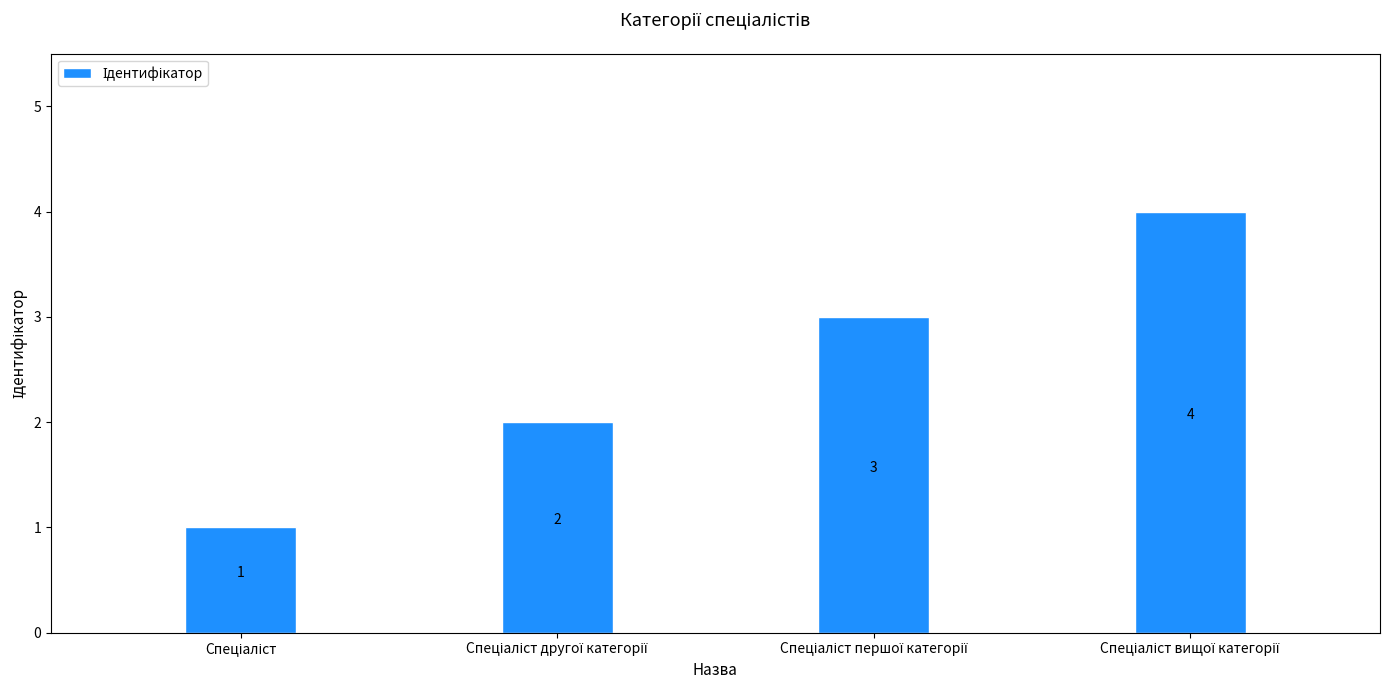

How many series are shown in this chart?

1